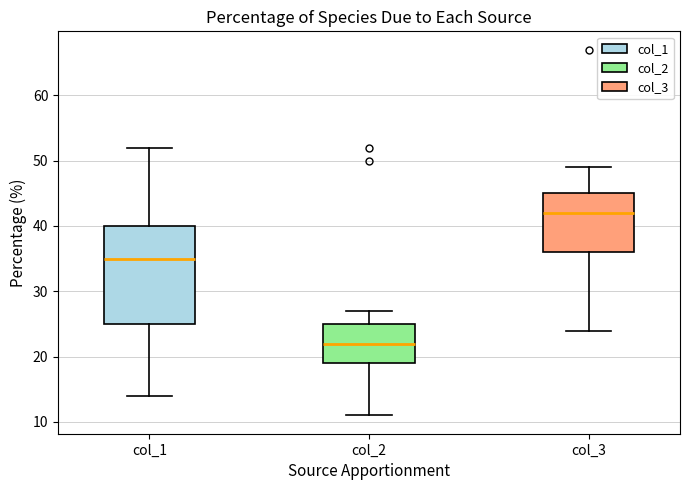

Reading left to right, transcribe this box plot: for each box, give where its median line is, the range the box spans, and where its two whiskers end, as read against the y-axis. The values are not printed on the chart, so give them approximately, as read against the axis.

col_1: median 35, box 25 to 40, whiskers 14 to 52
col_2: median 22, box 19 to 25, whiskers 11 to 27
col_3: median 42, box 36 to 45, whiskers 24 to 49